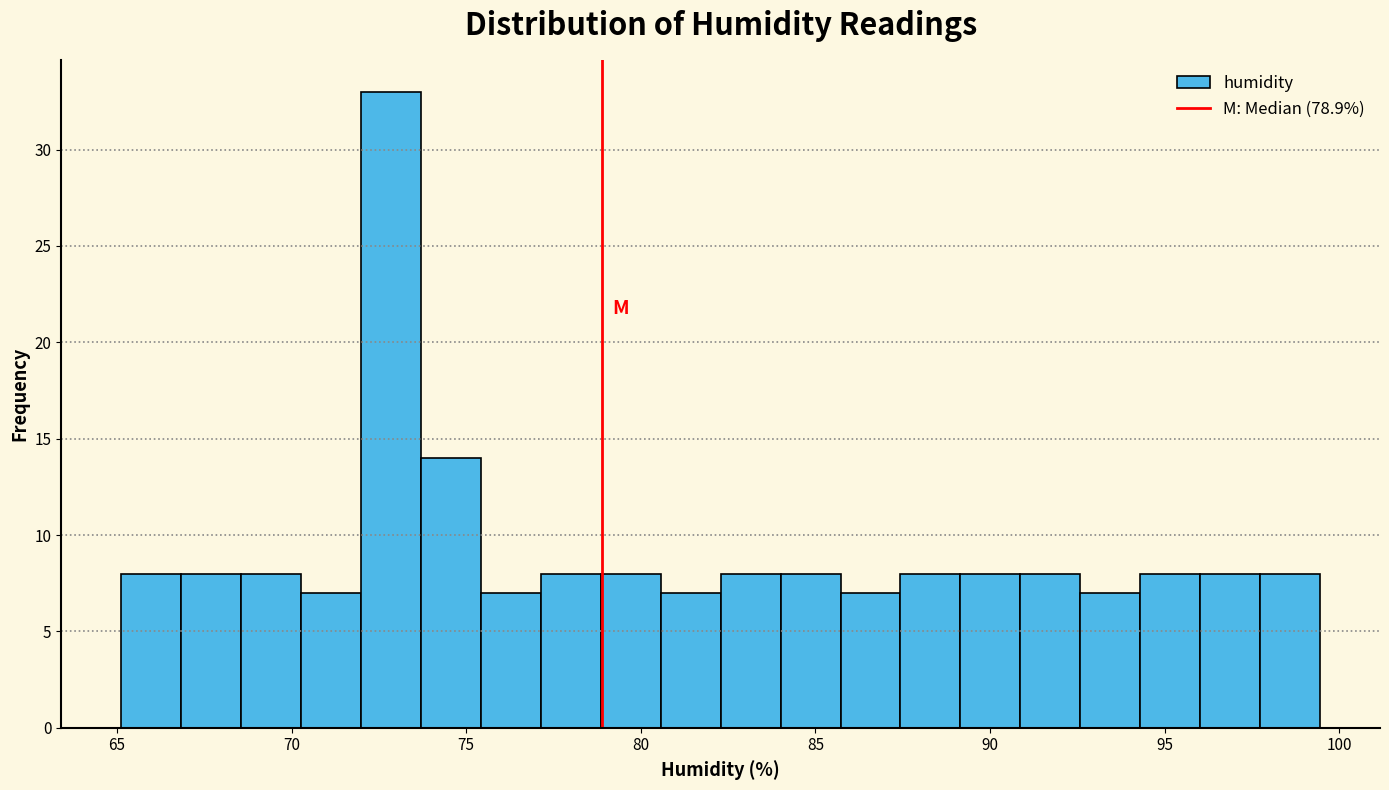

Read against the x-axis, roughly where is the centre of the tallest bar?

73.0